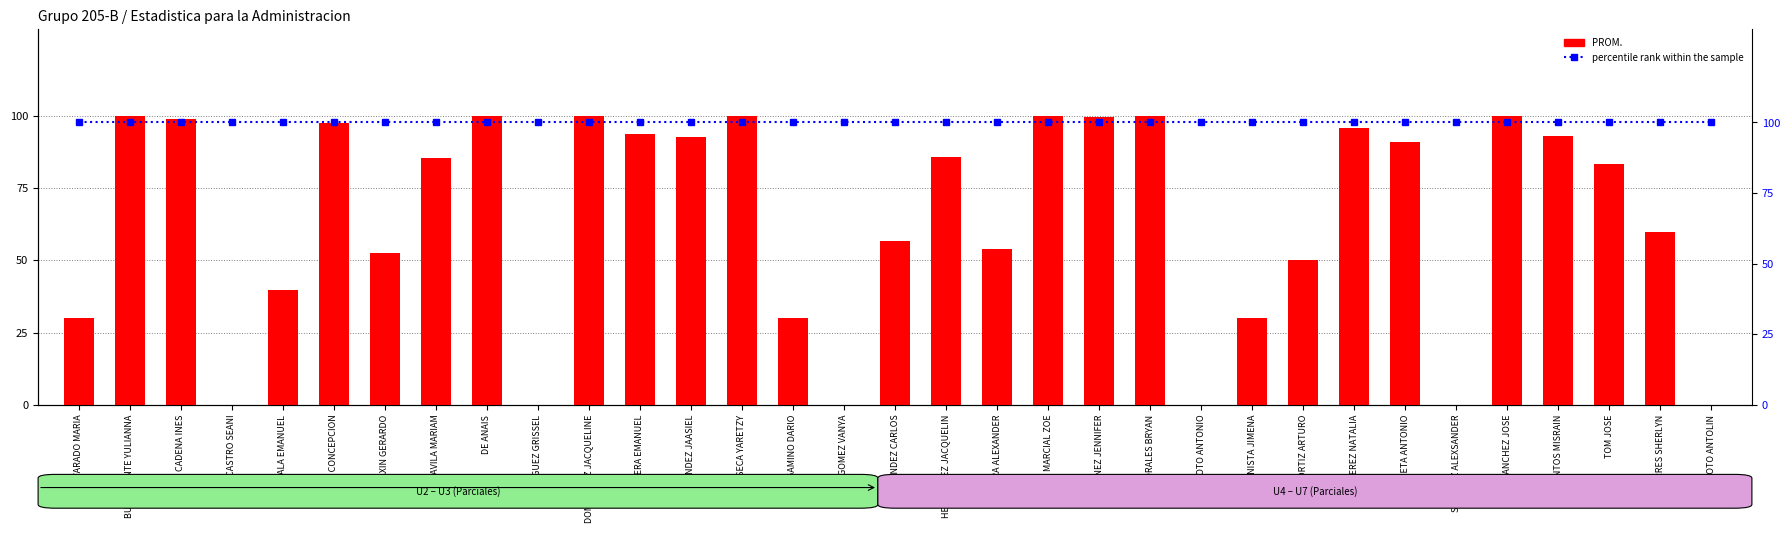

Which series changed the most between FERNANDEZ JAASIEL and MARTINEZ JENNIFER?

PROM.